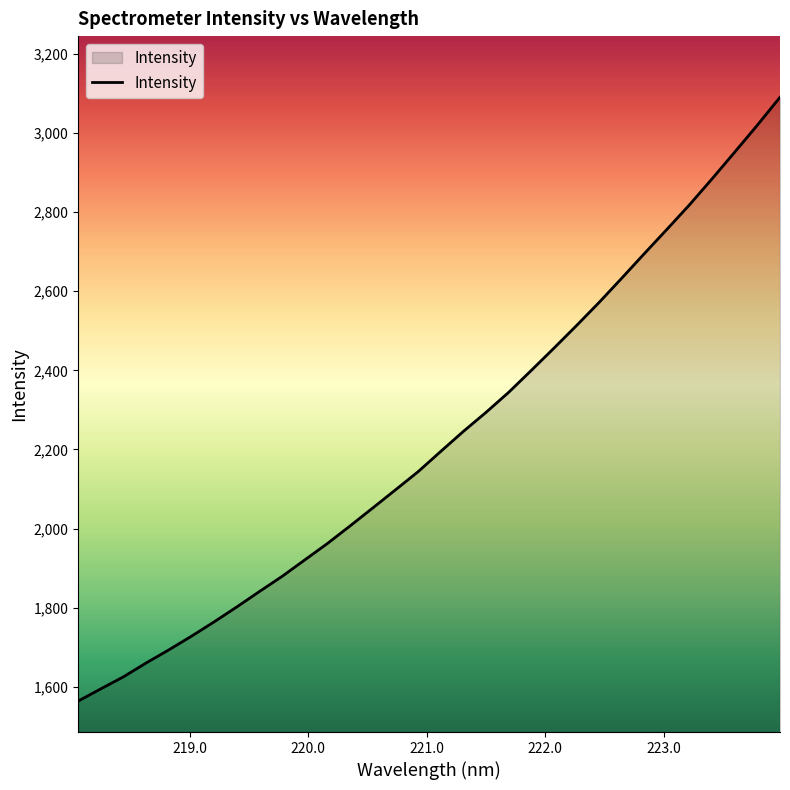

Reading left to right, what are all the values shown in this chart?

1564.2	1595.1	1625.6	1660.6	1693.6	1728.2	1764.4	1802.1	1841.1	1879.4	1920.9	1962.4	2006.8	2052.1	2097.7	2143.6	2194.8	2245.5	2293.5	2344.1	2399.5	2455.7	2512.9	2571.5	2632.7	2694.9	2756.3	2818.5	2884.2	2951.7	3019.7	3090.1